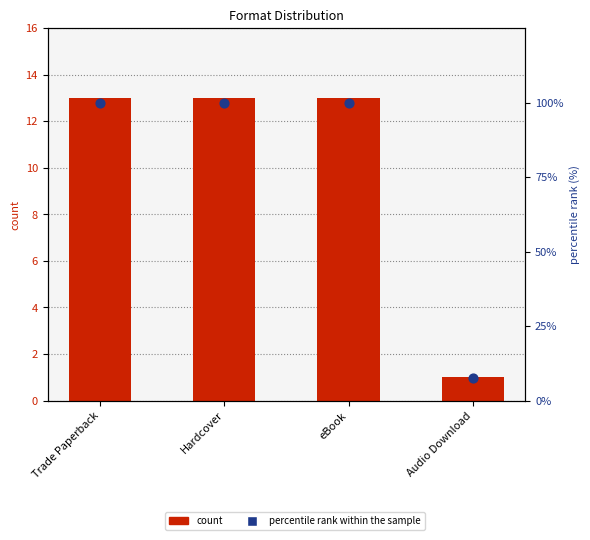

Which series reaches the maximum Y coordinate?

percentile rank within the sample